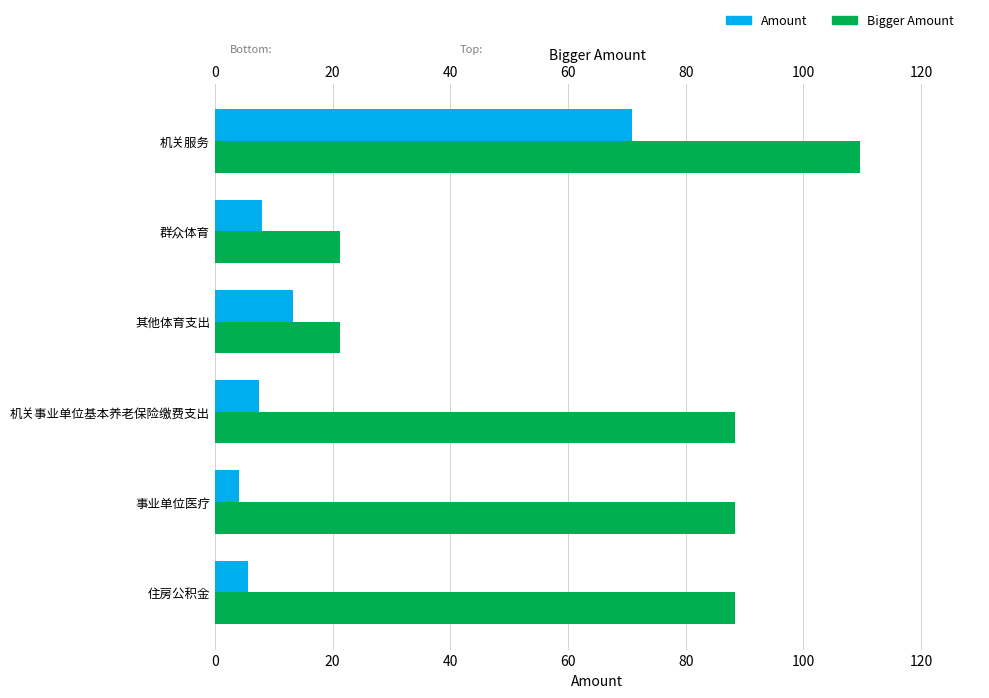

What is the difference between the Amount values at 群众体育 and 事业单位医疗?

3.9